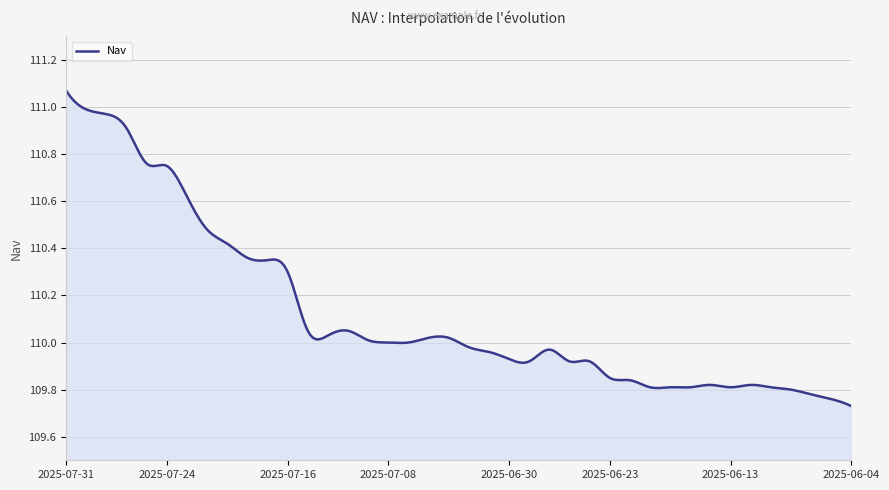

True or false: there are more than 2 points higher than both neighbors.

True